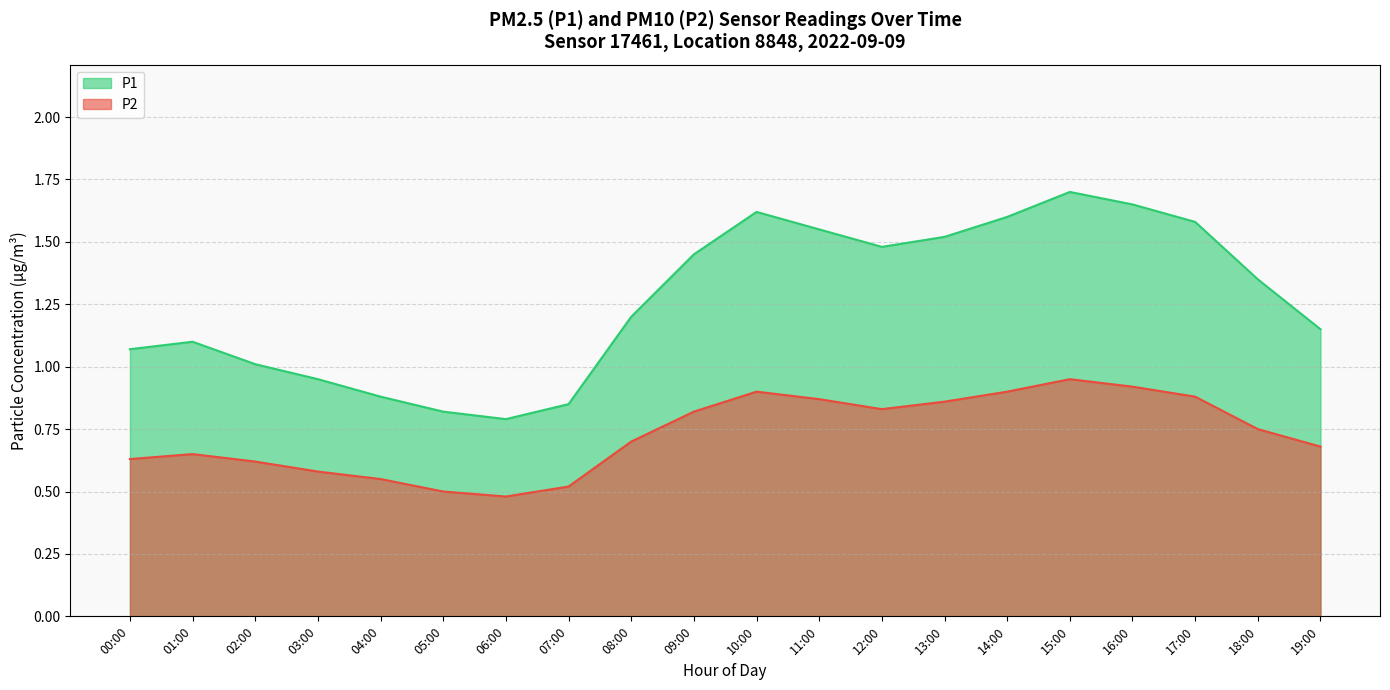

What is the average value of the P2 series?

0.7